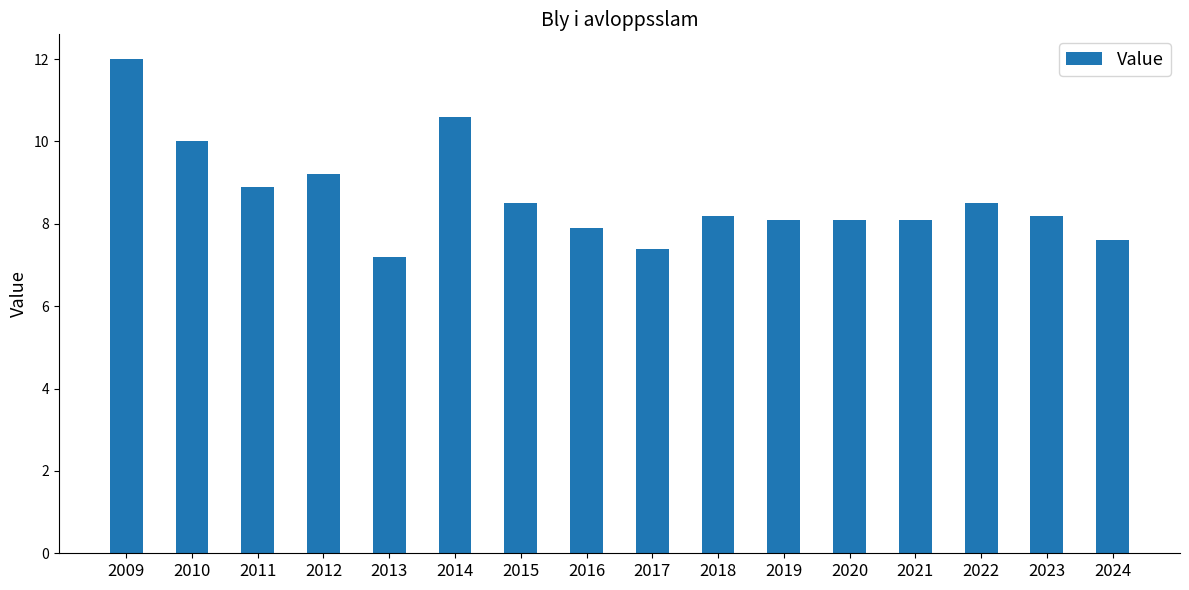

What is the value of the 2nd bar from the left?

10.0